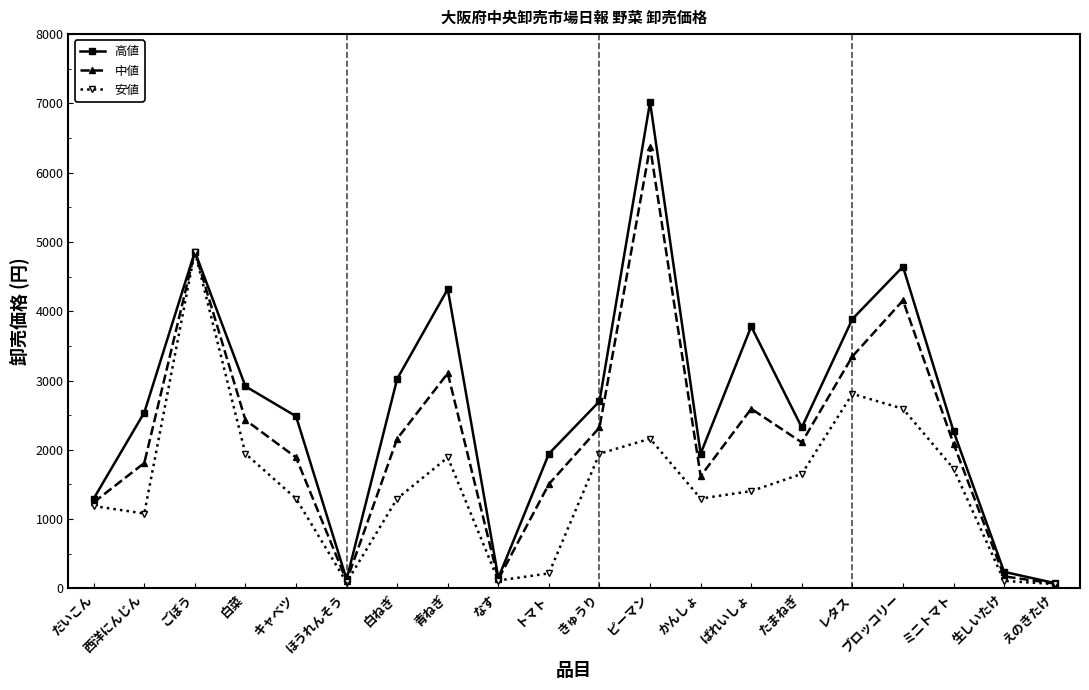

Is the value of 安値 at 白ねぎ greater than the value of 中値 at かんしょ?

No